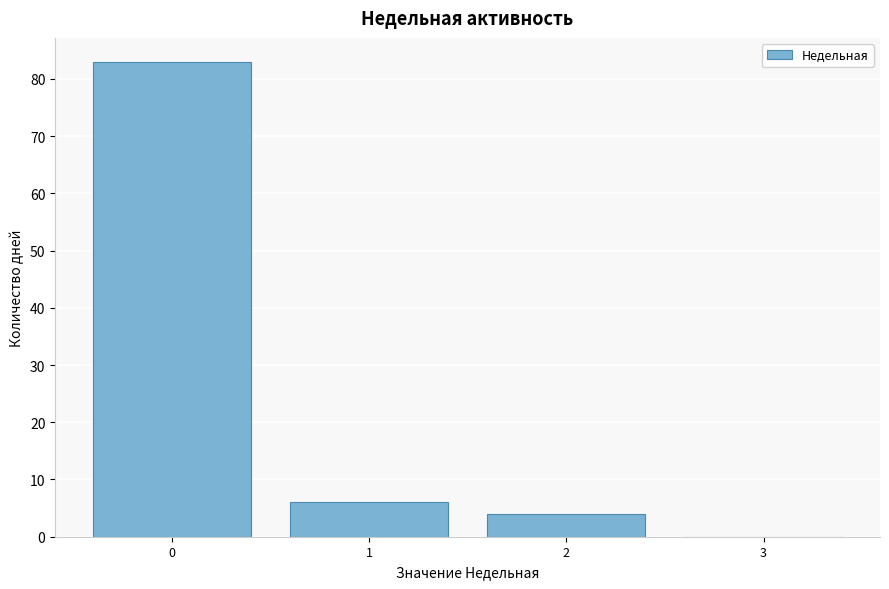

What is the height of the bar covering 1.5 to 2.5 on the x-axis? The values are not printed on the chart, so give them approximately, as read against the axis.

4